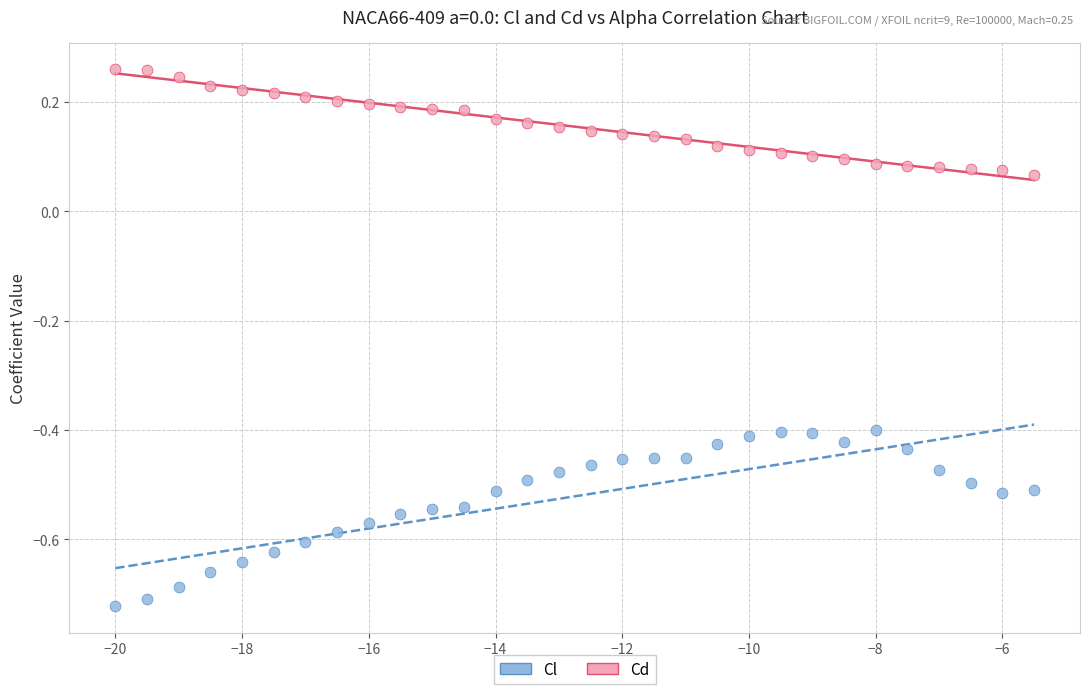

Across all data points, what is the range of X values (max minus min)?

14.5